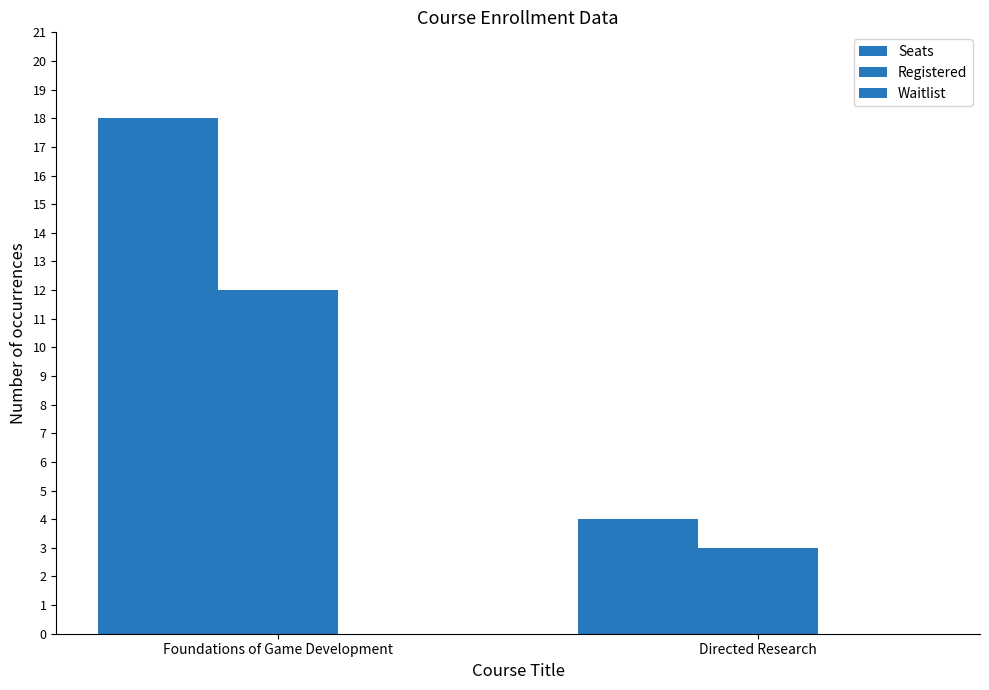

How many groups of bars are there?

2